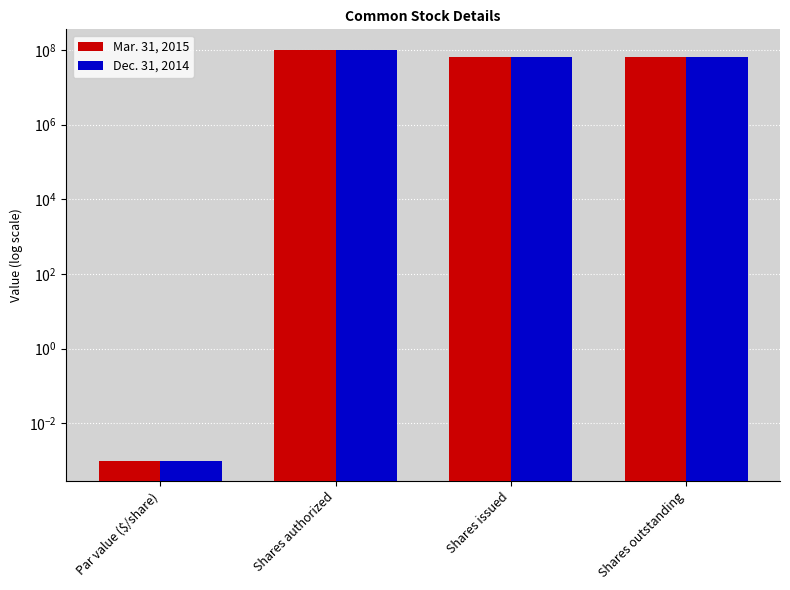

Which has a higher value, Shares outstanding or Shares issued?

Shares outstanding